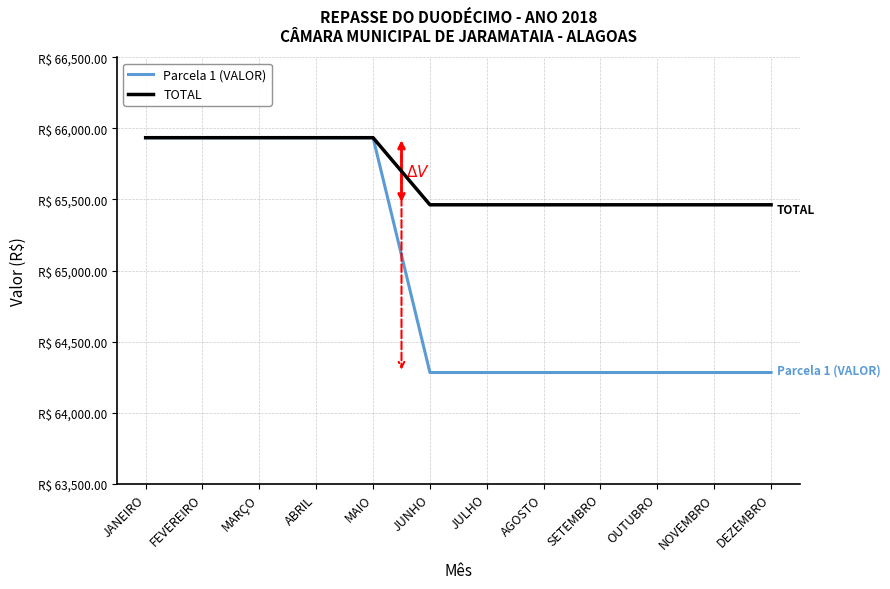

Which category has the lowest value in the TOTAL series?

JUNHO